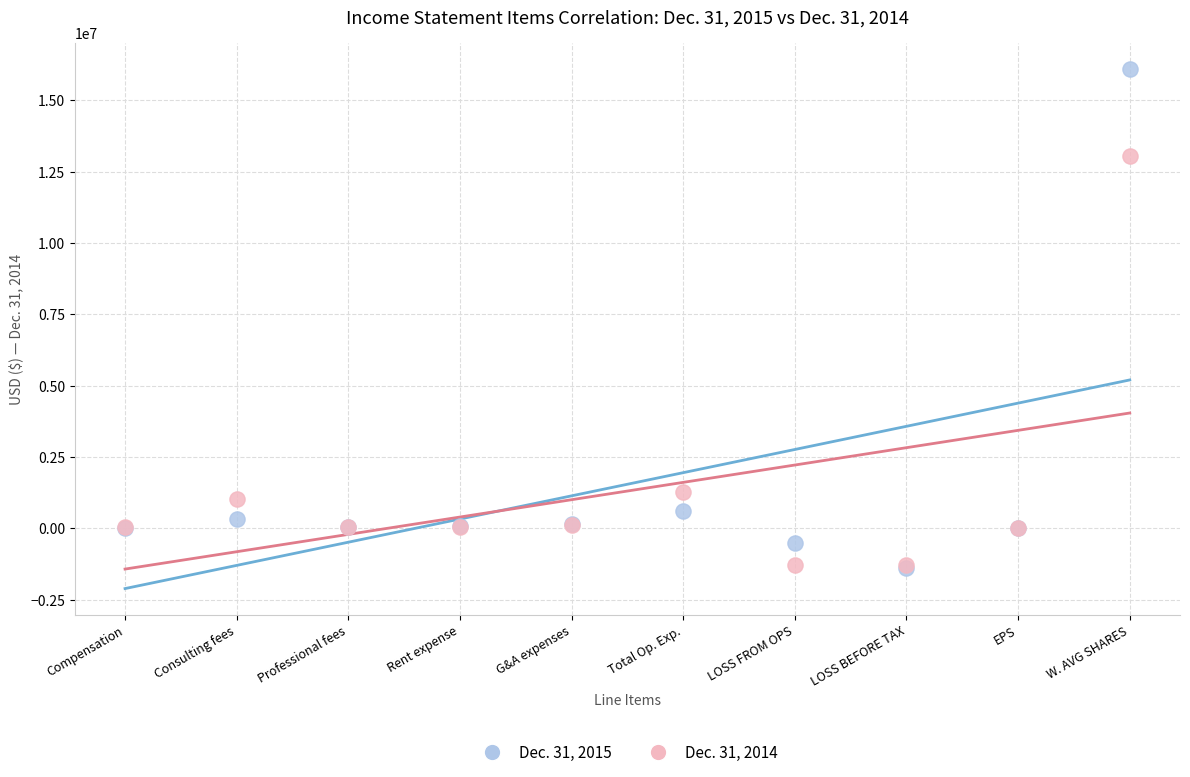

Across all series, what Y value is closest to 7352324?

13035839.0